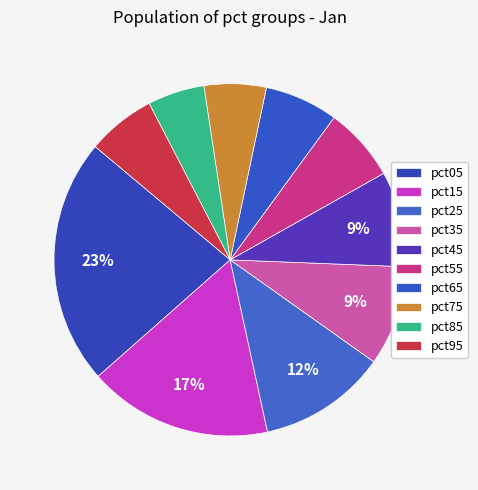

How many segments does this pie chart have?

10